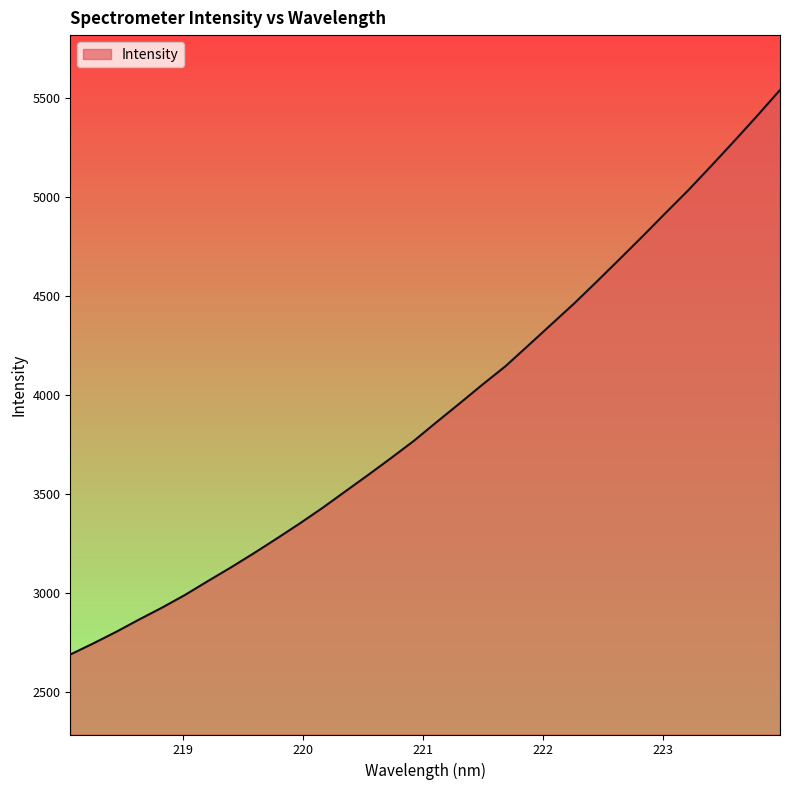

What is the average value?

3923.2